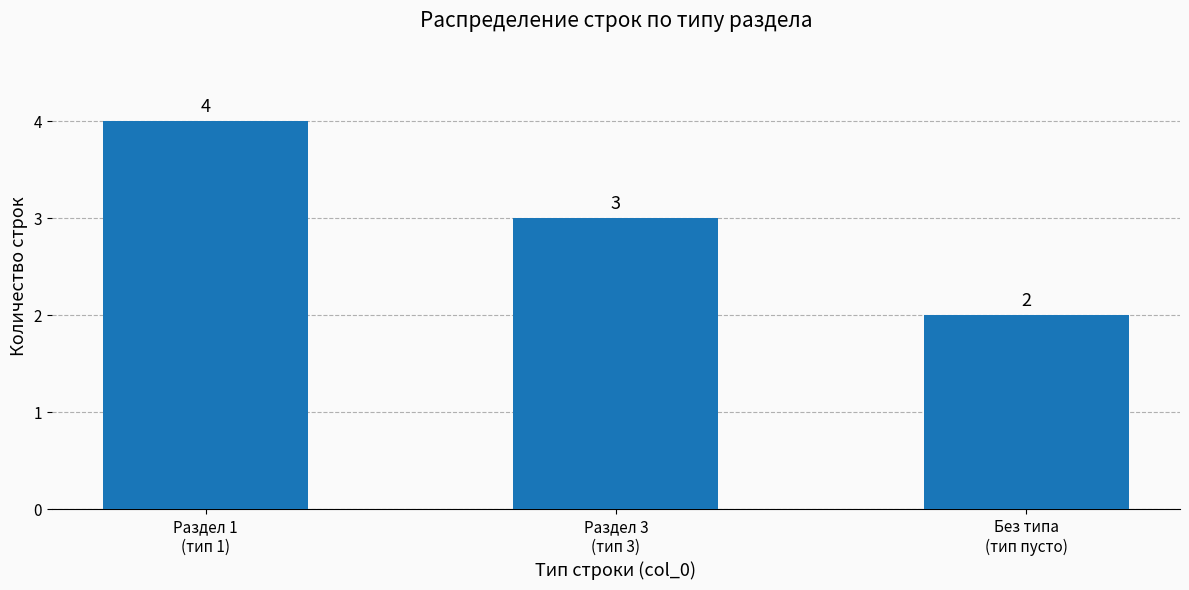

What is the value of the 1st bar from the left?

4